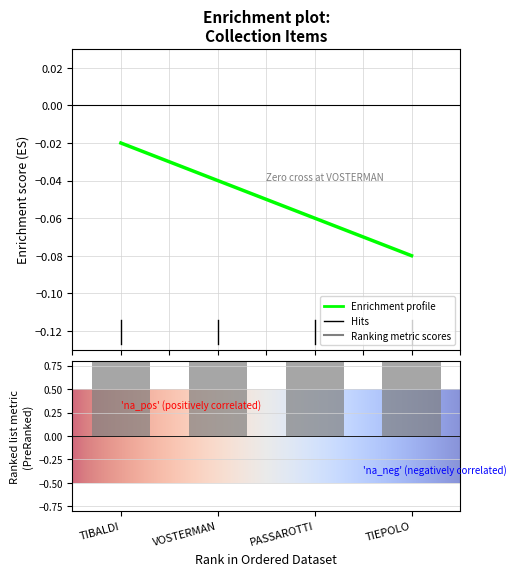

List the labels in order of public value, smallest first.

TIBALDI, VOSTERMAN, PASSAROTTI, TIEPOLO